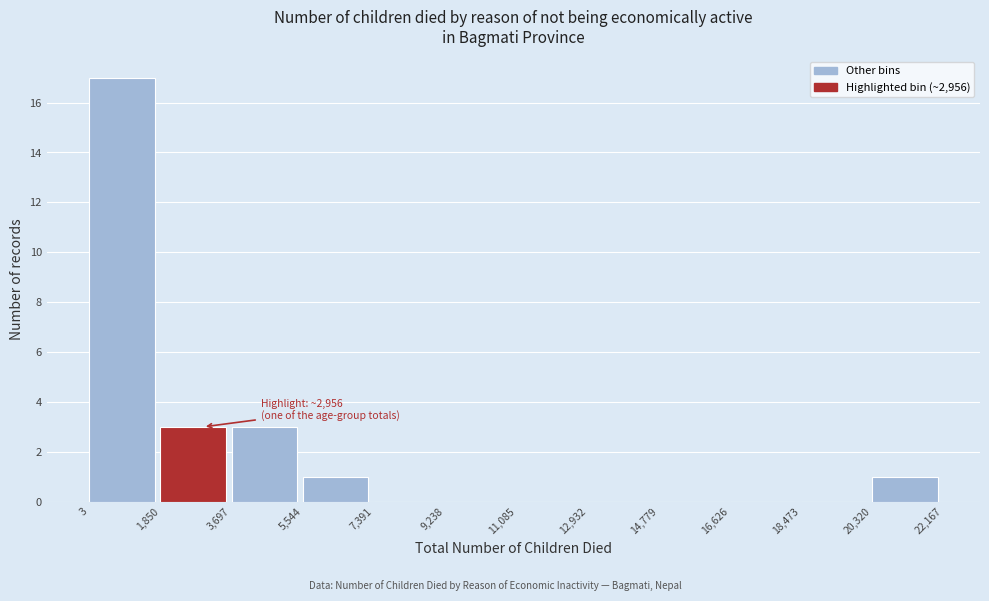

Which range on the x-axis has the tallest bar?

3 to 1,850